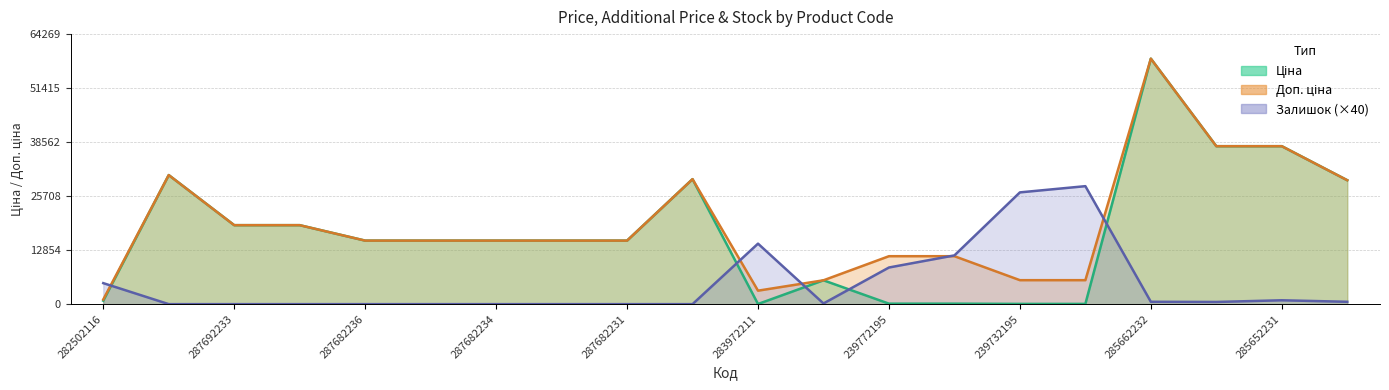

List the labels in order of Залишок value, smallest first.

287712232, 287692233, 287692231, 287682236, 287682235, 287682234, 287682233, 287682231, 287702232, 10832185, 285652233, 285662232, 285642236, 285652231, 282502116, 239772195, 239772179, 283972211, 239732195, 239732179